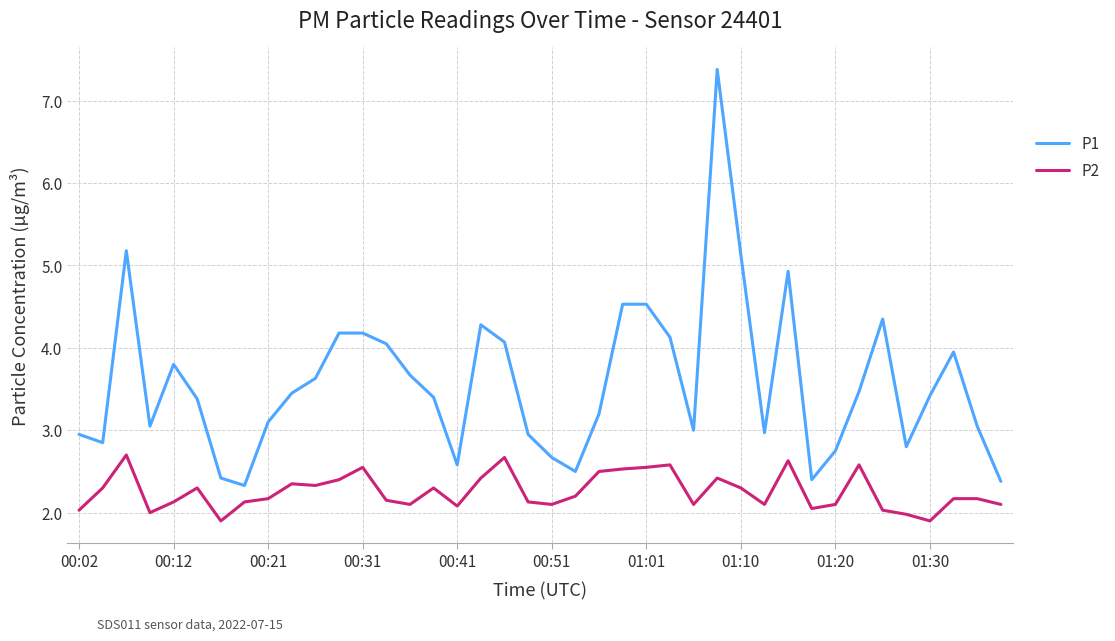

What is the maximum value for P1?

7.4